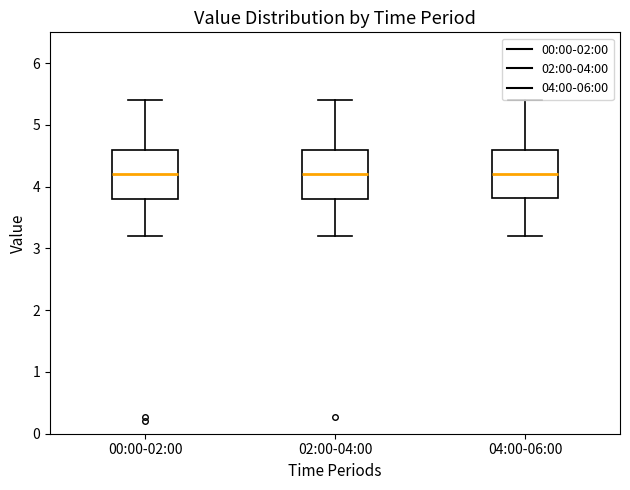

Where is the upper edge of the box for 04:00-06:00 on the y-axis? The values are not printed on the chart, so give them approximately, as read against the axis.

4.6